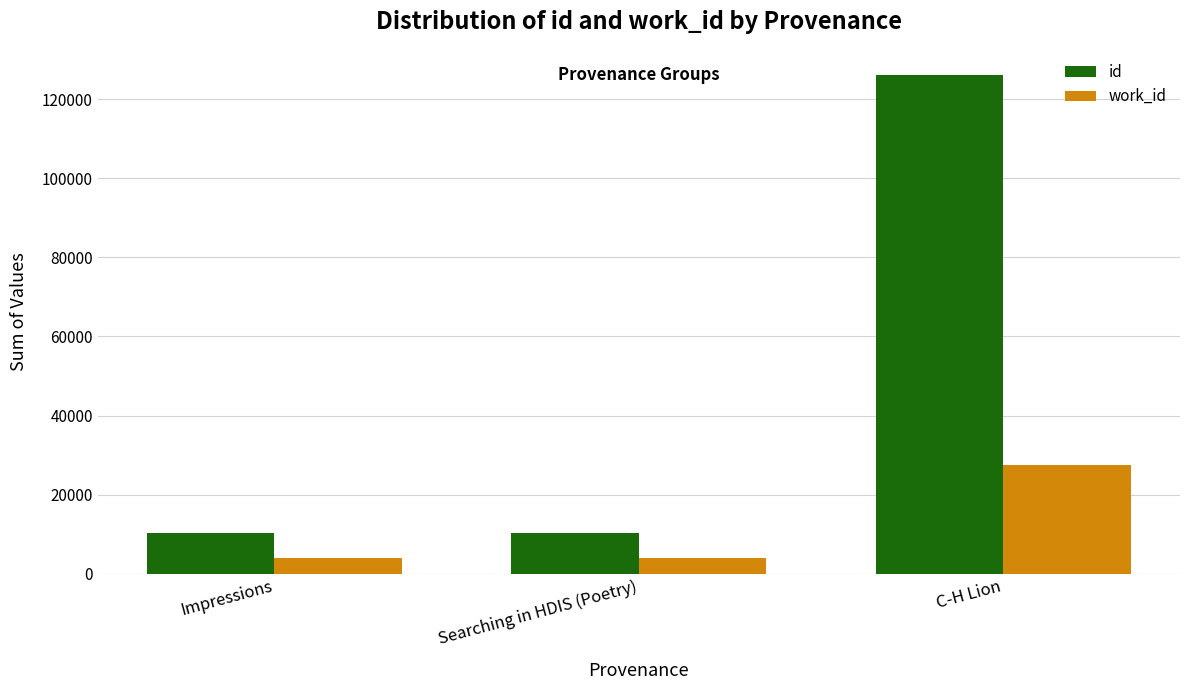

What position from the right is Impressions?

3